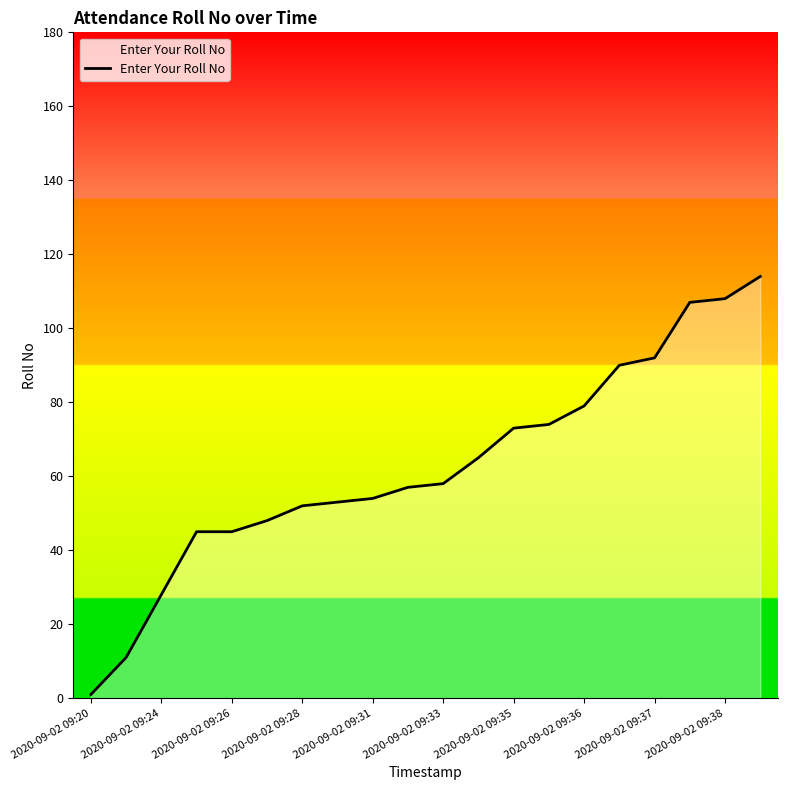

What is the difference between the maximum and minimum values?

113